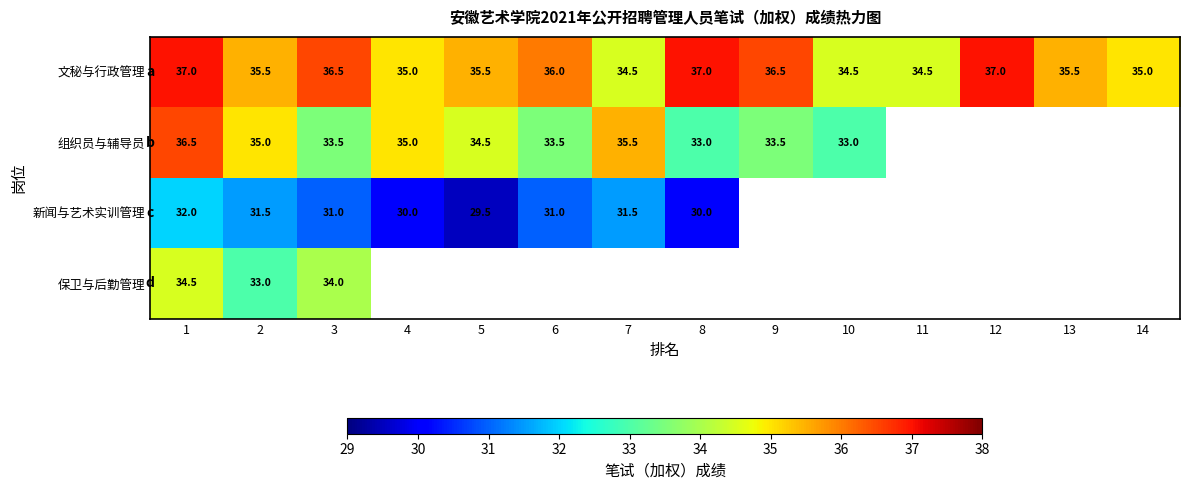

True or false: 组织员与辅导员 has a value of 54.6 at 6.

False